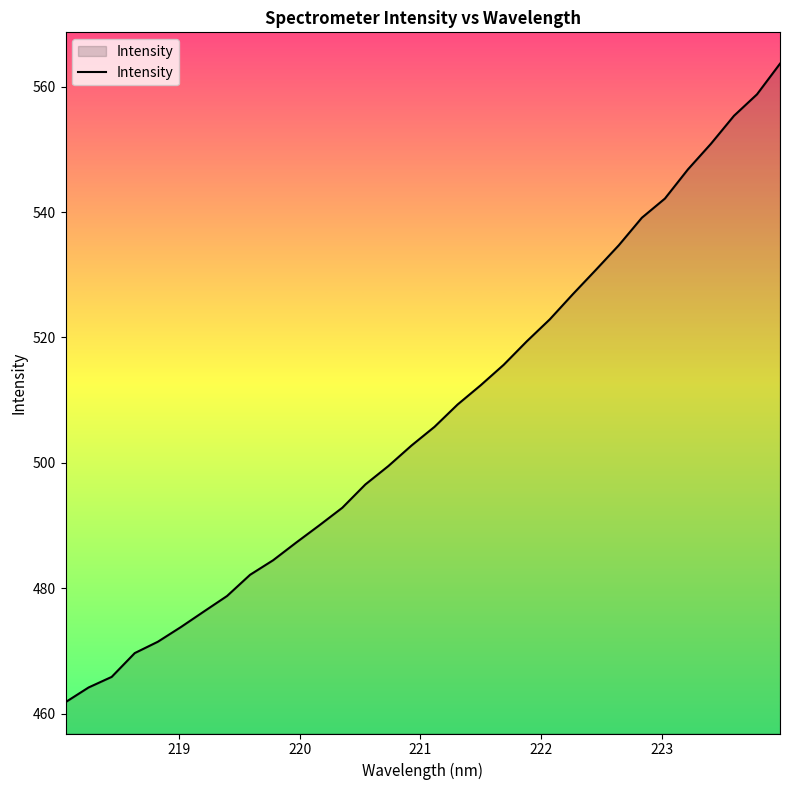

What is the minimum value shown in the chart?

461.8